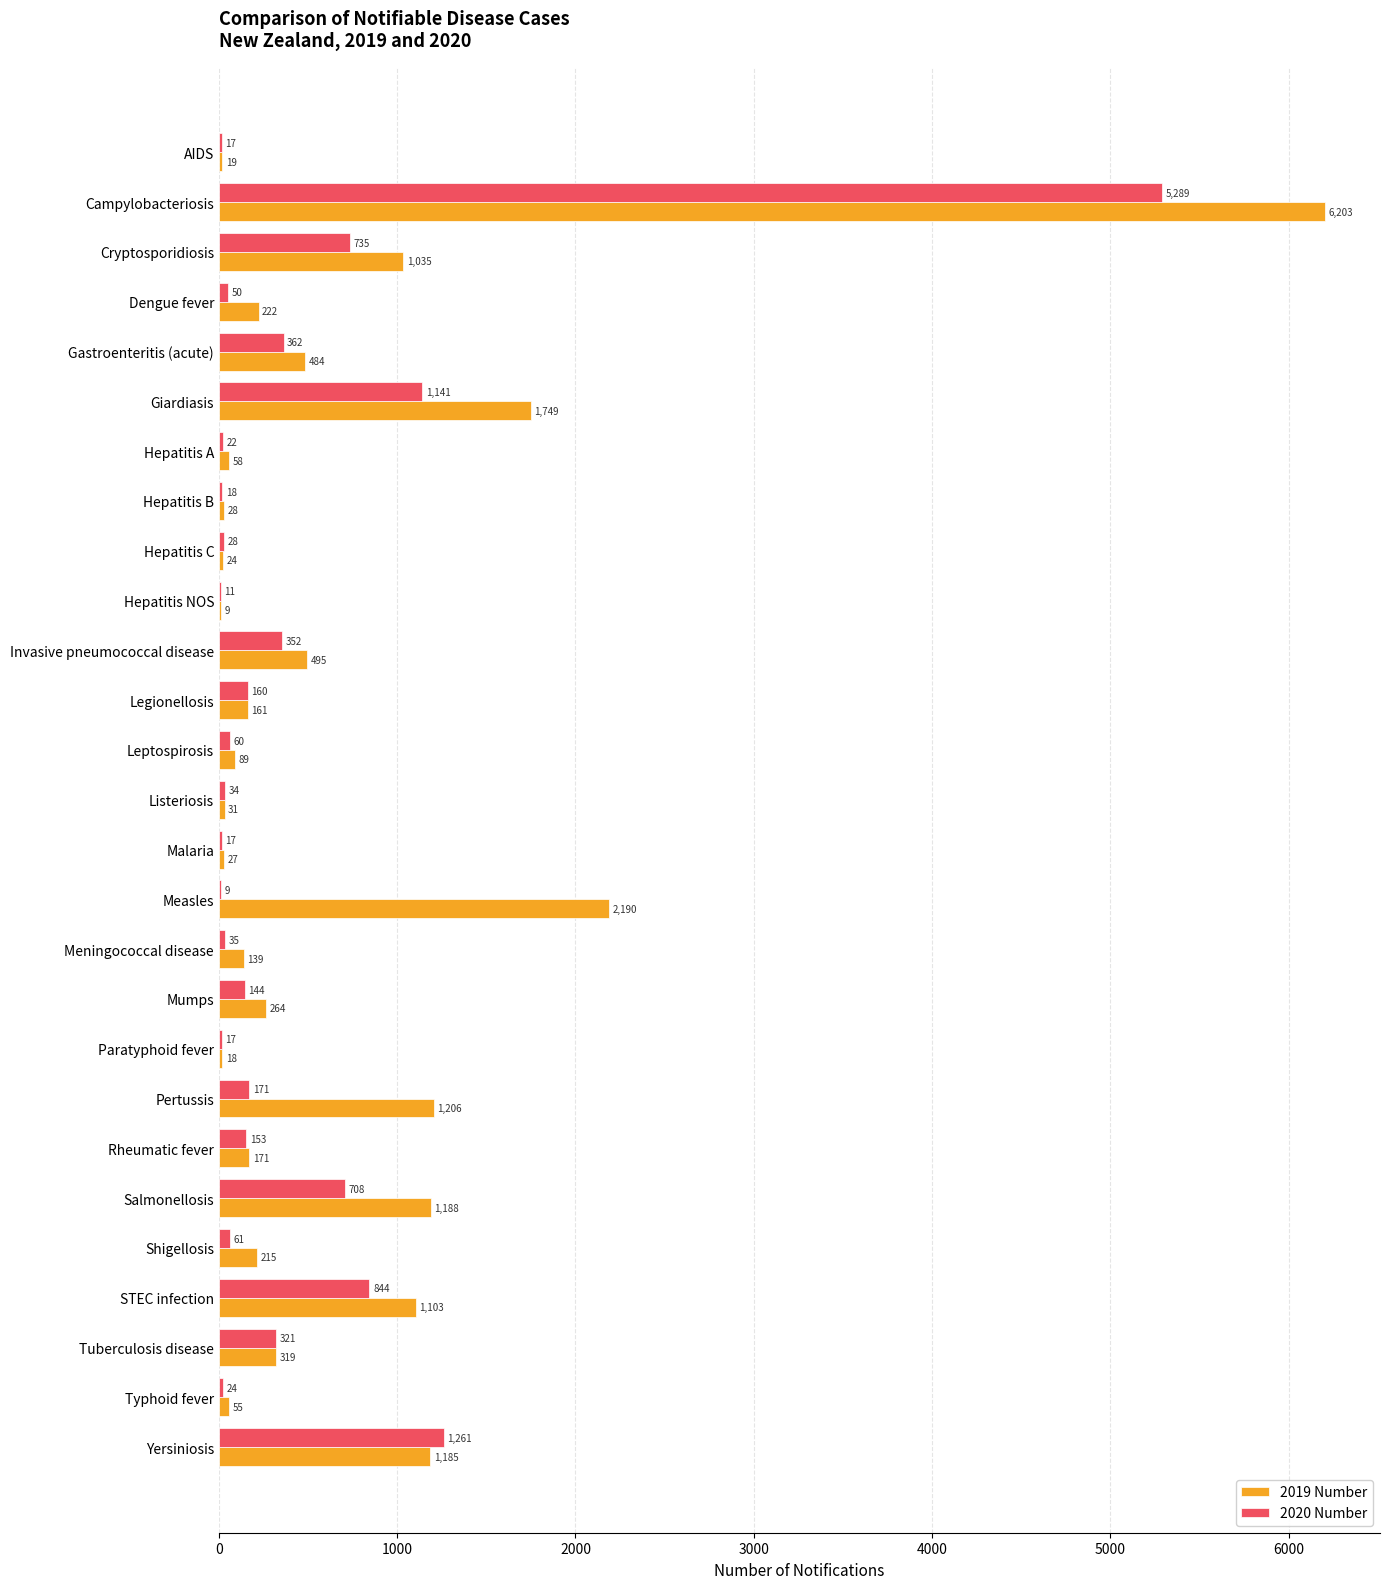

At which label is 2019 Number closest to 3106?

Measles